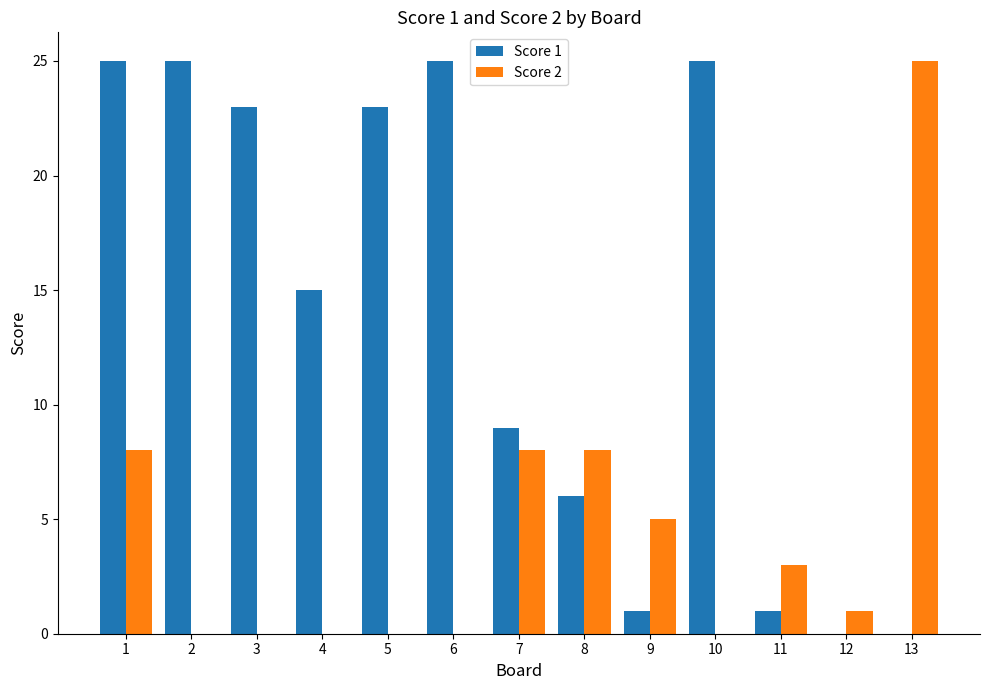

What is the total value across all series at 4?

15